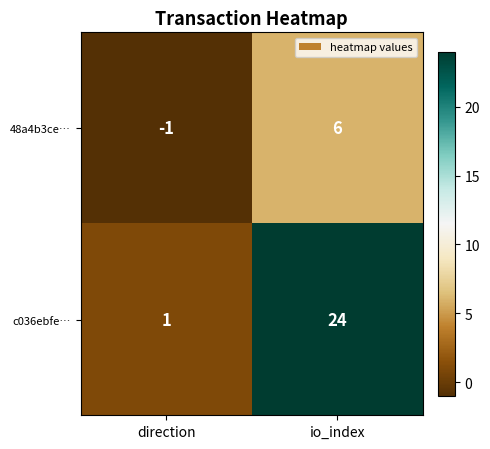

What is the total value across all series at io_index?

30